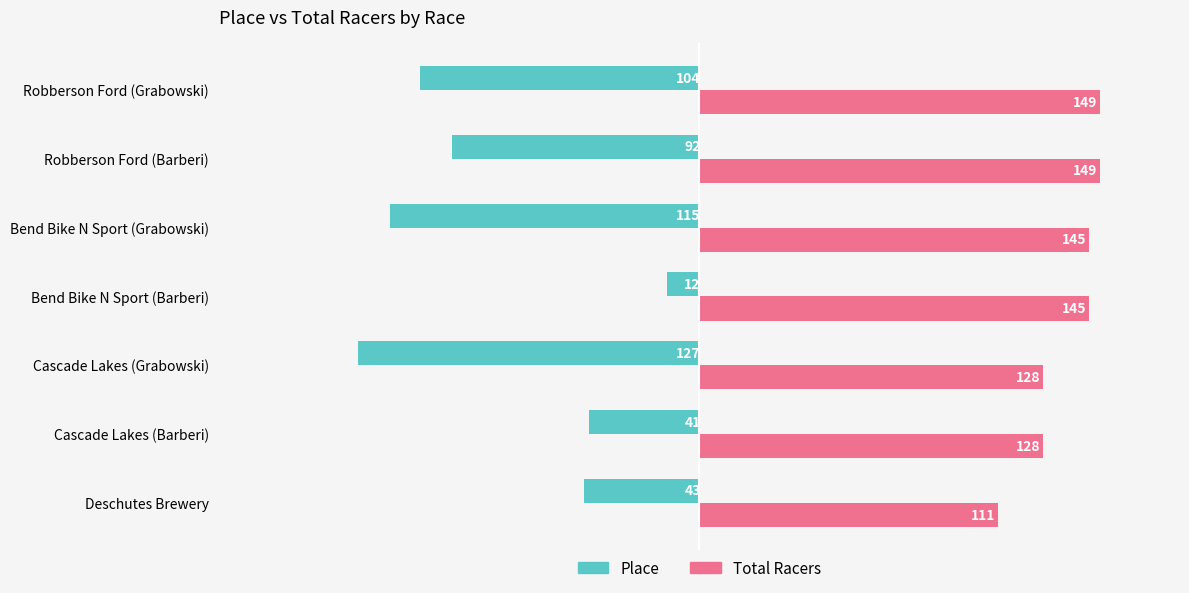

What is the difference between the maximum and minimum values in the Place series?

115